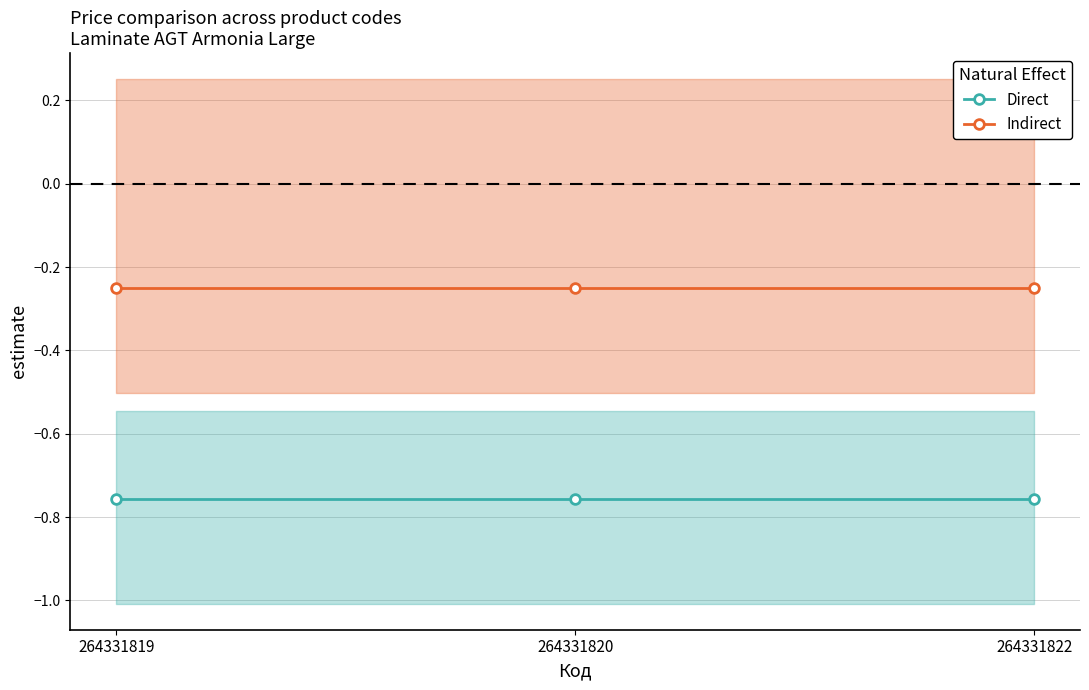

The value of Indirect at 264331822 is -0.3. True or false?

True